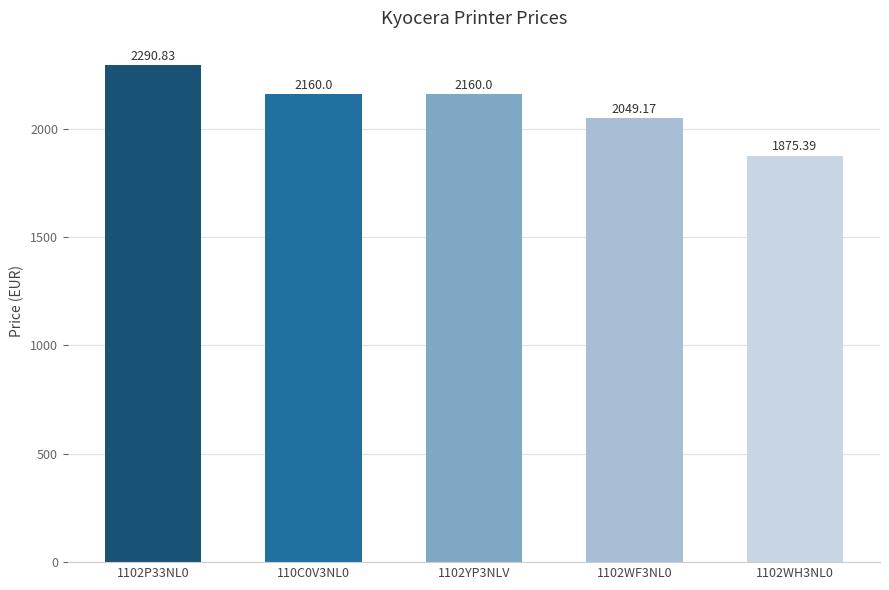

What is the difference between the second highest and minimum values?

284.6